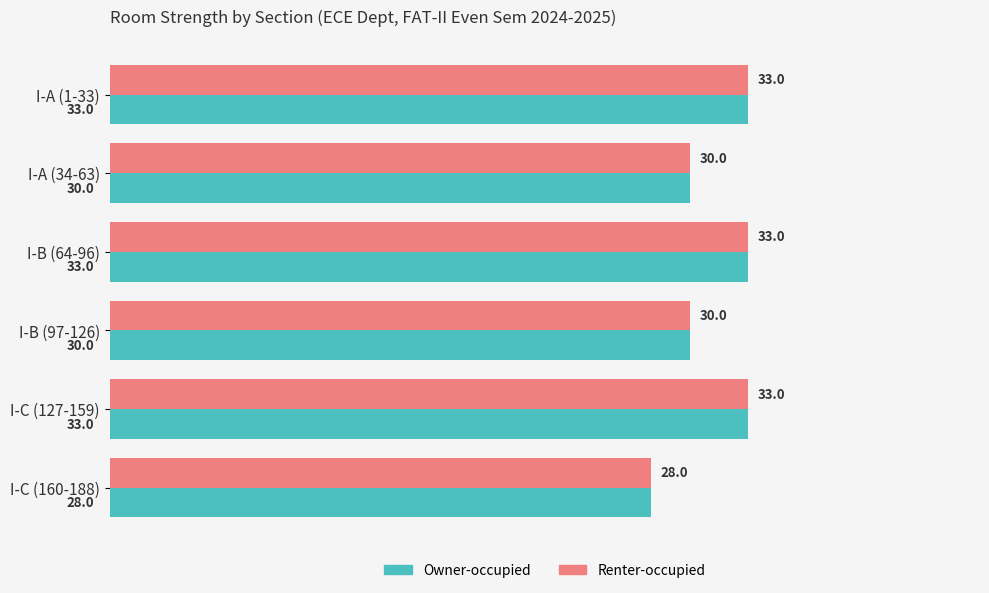

Which category has the lowest value across all series?

I-C (160-188)